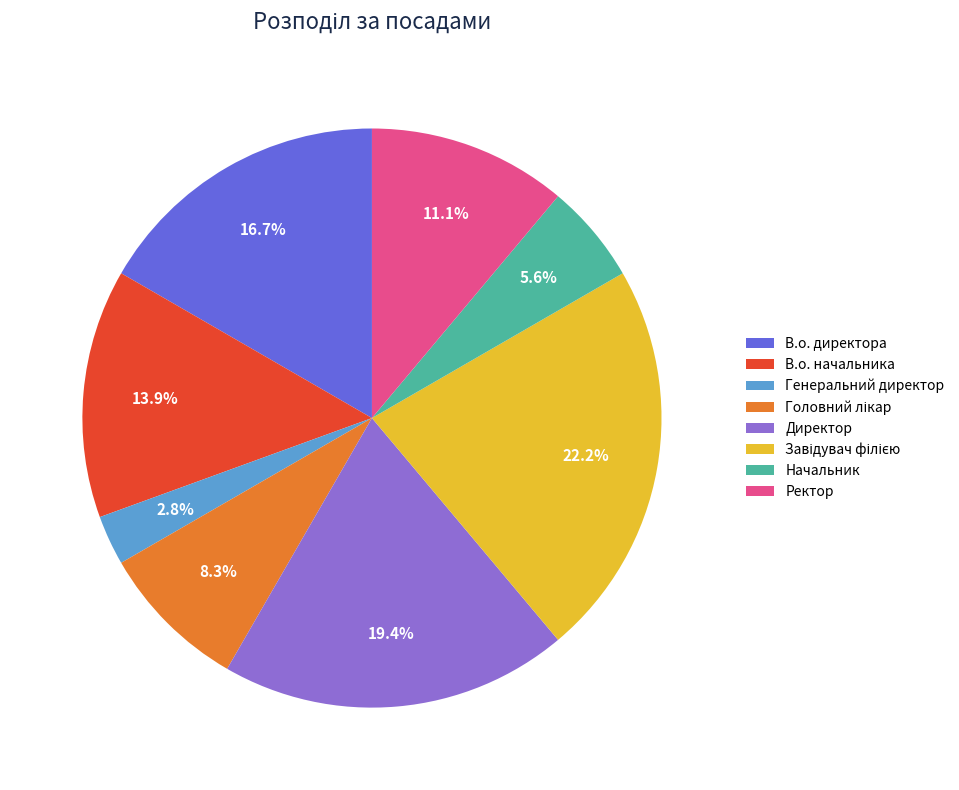

Which slice is the smallest?

Генеральний директор